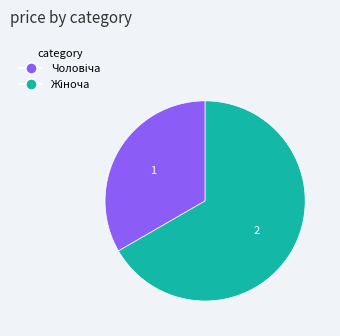

Is there a majority slice in this chart?

Yes